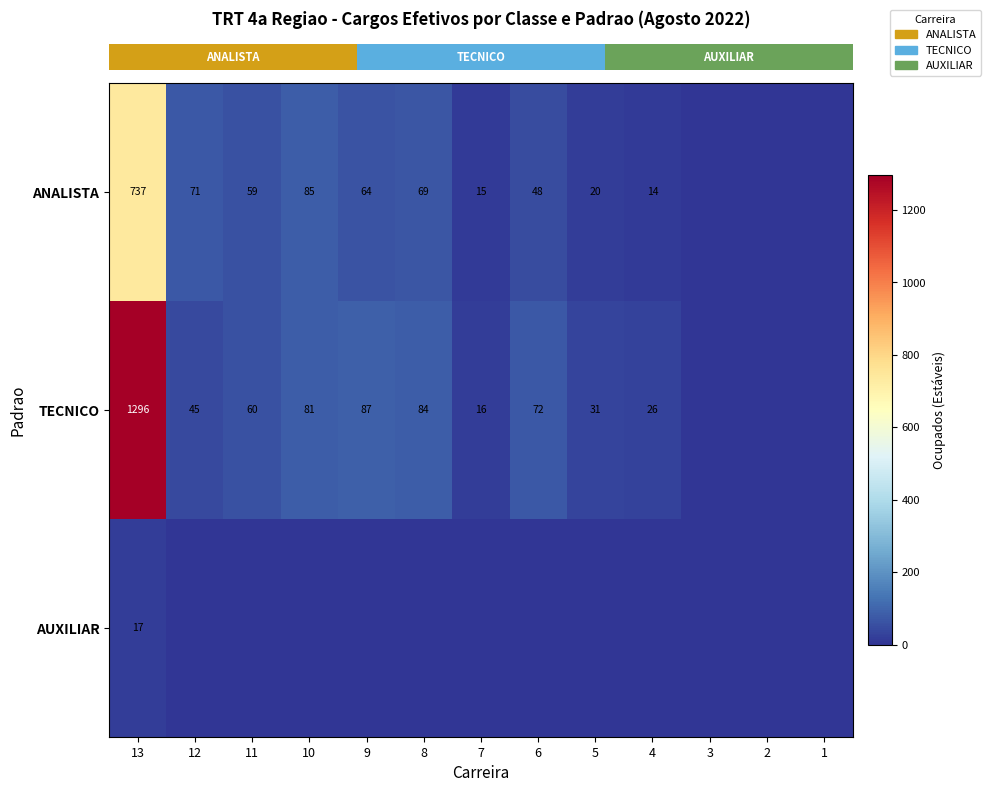

Which has a higher value, 6 or 13?

13